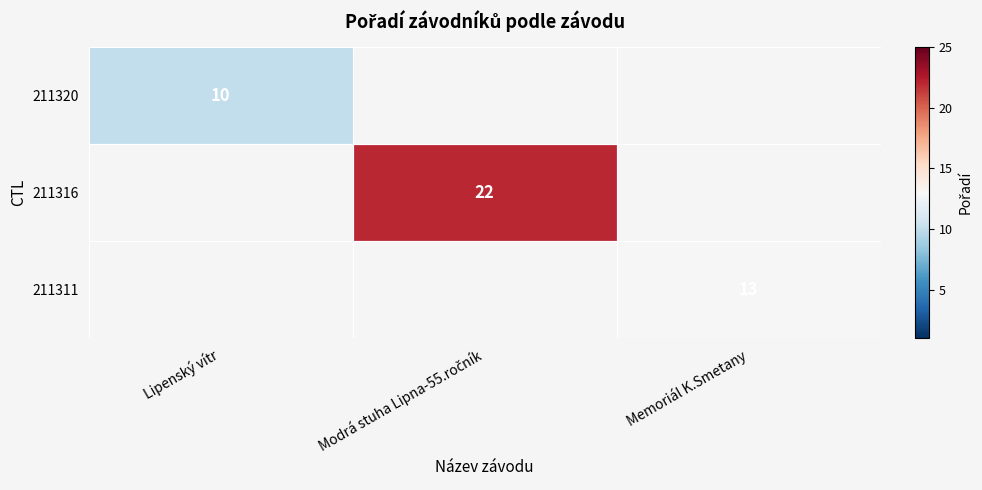

True or false: 211311 has a value of 13 at Memoriál K.Smetany.

True